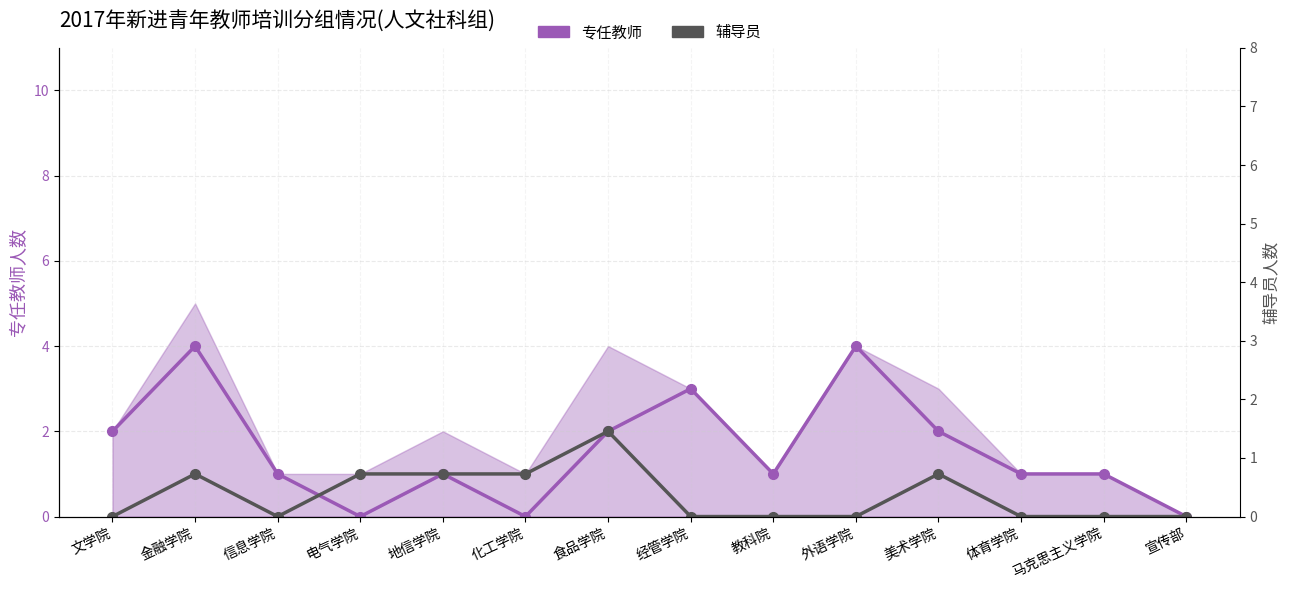

True or false: 辅导员 has a value of 1 at 宣传部.

False